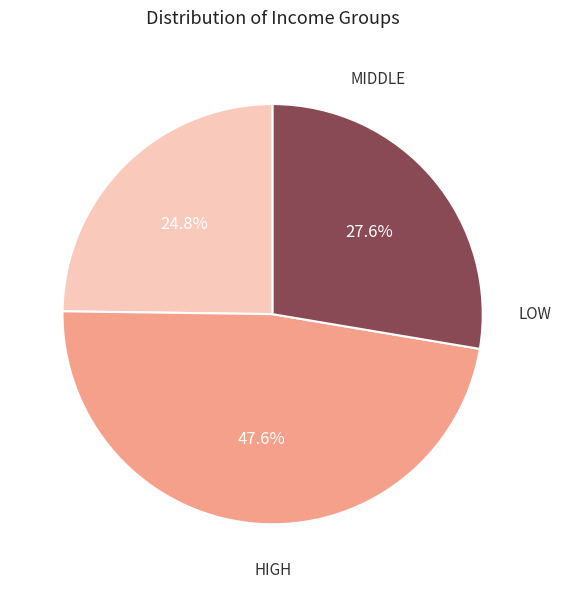

Is there a majority slice in this chart?

No